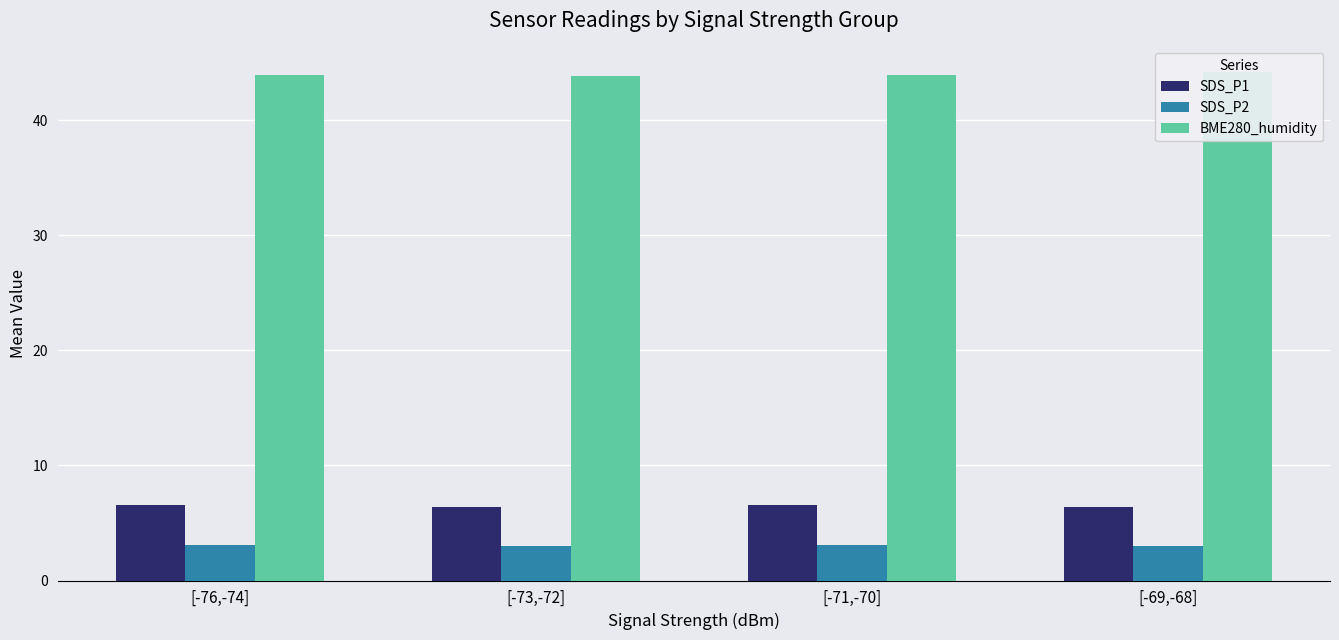

What is the difference between the second highest and second lowest values in the SDS_P1 series?

0.1